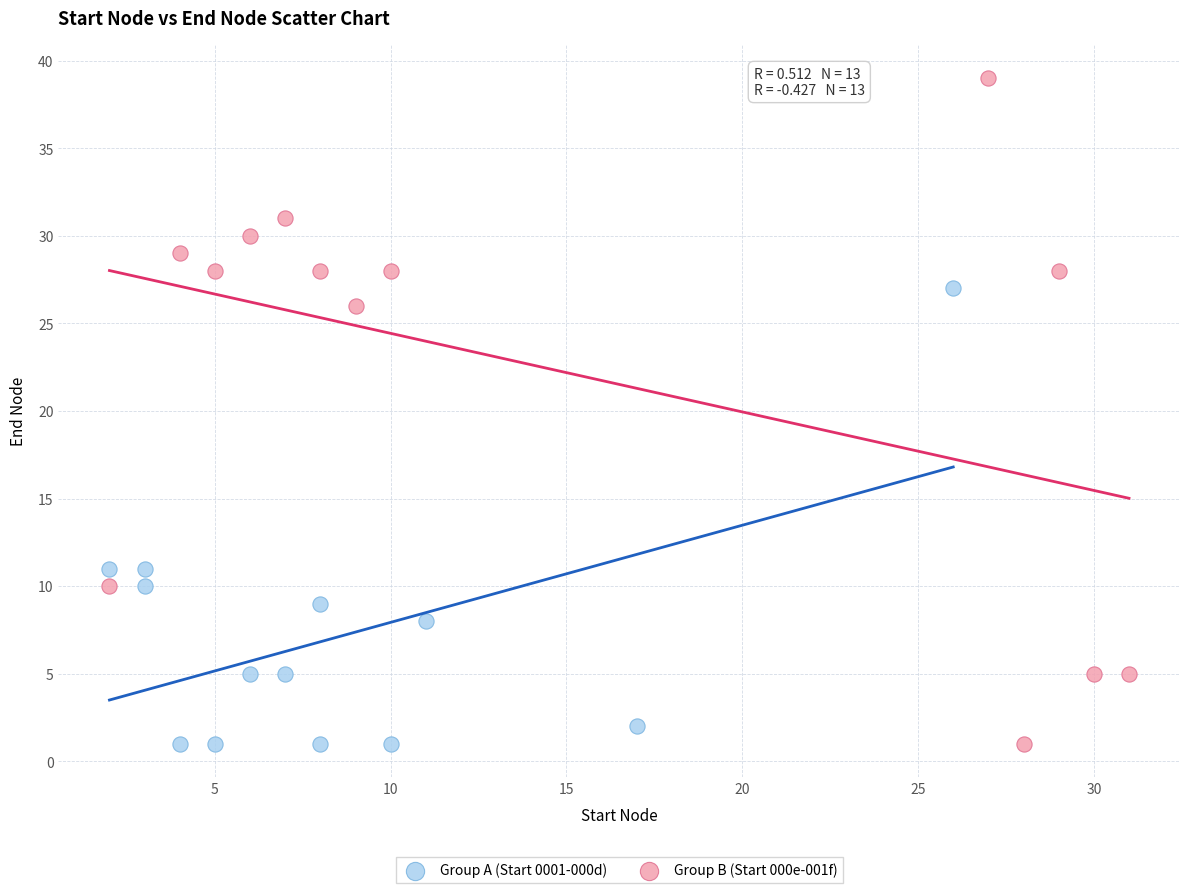

What are all the series names shown in the legend?

Group A (Start 0001-000d), Group B (Start 000e-001f)